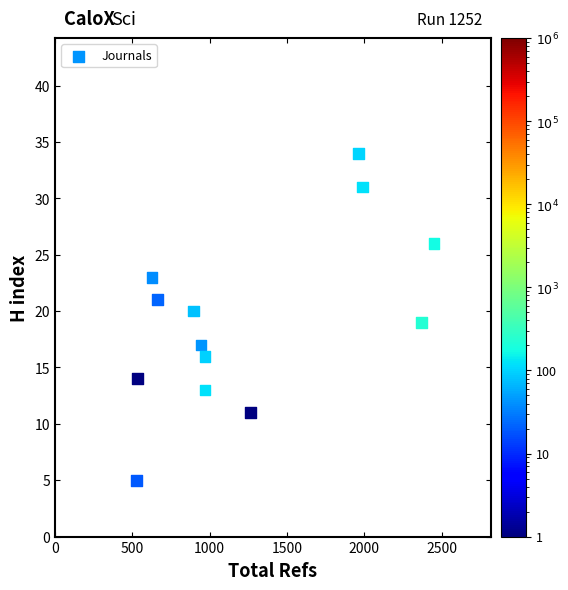

What is the range of Y values (max minus min)?

29